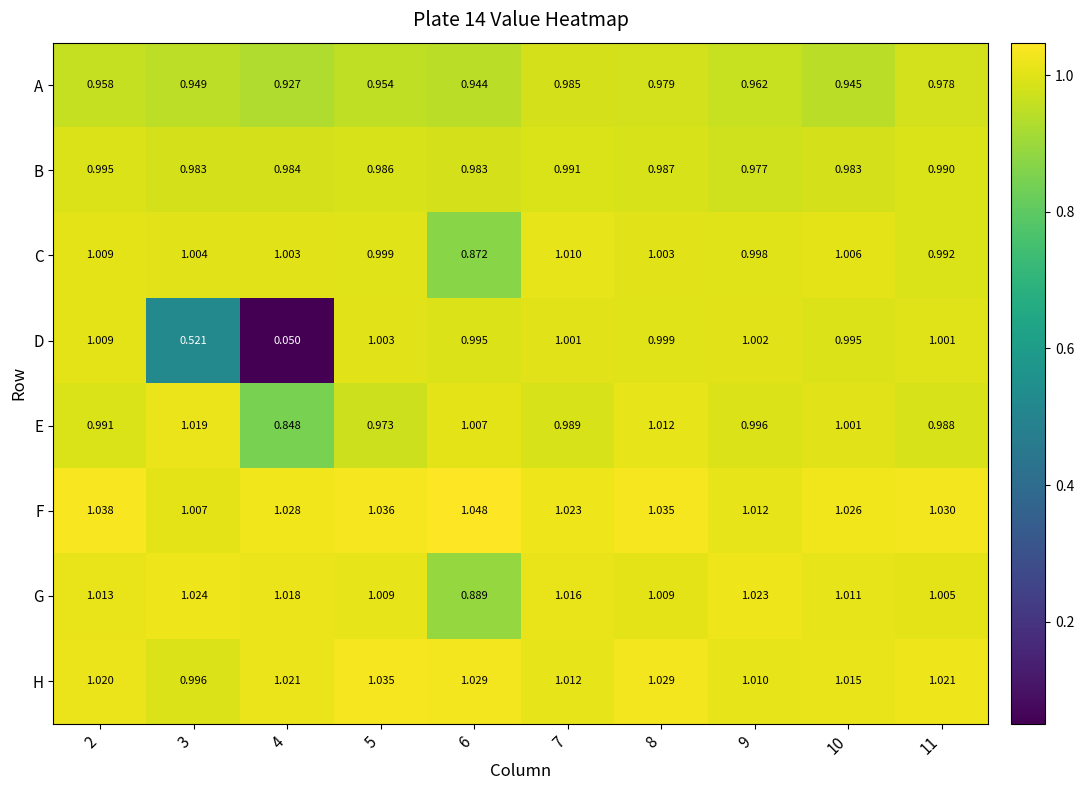

Which series has the largest total across all categories?

F